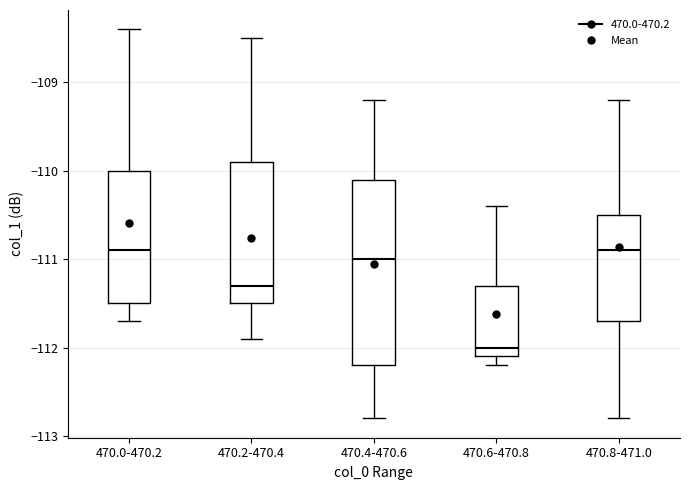

Reading left to right, read every box against the y-axis: the position of its median line, the range the box covers, and the ends of its whiskers. The values are not printed on the chart, so give them approximately, as read against the axis.

470.0-470.2: median -110.9, box -111.5 to -110.0, whiskers -111.7 to -108.4
470.2-470.4: median -111.3, box -111.5 to -109.9, whiskers -111.9 to -108.5
470.4-470.6: median -111.0, box -112.2 to -110.1, whiskers -112.8 to -109.2
470.6-470.8: median -112.0, box -112.1 to -111.3, whiskers -112.2 to -110.4
470.8-471.0: median -110.9, box -111.7 to -110.5, whiskers -112.8 to -109.2